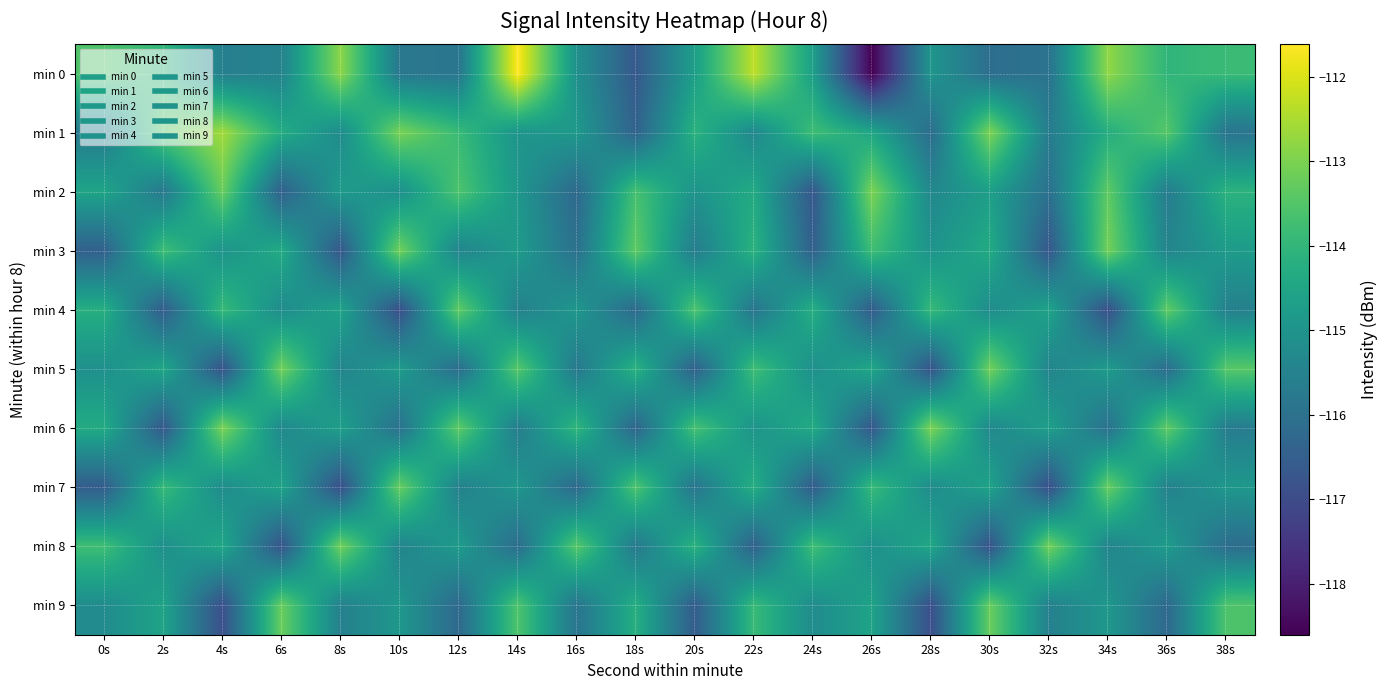

Which series has the widest spread of values?

min 0